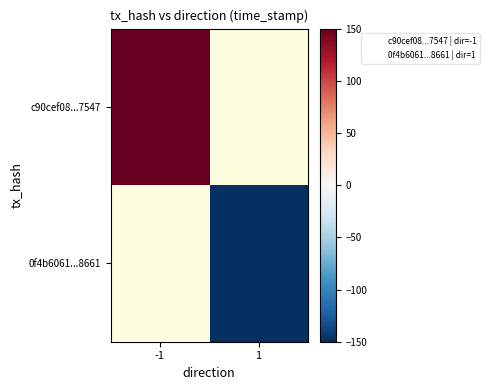

List the series in order of their peak value, lowest first.

c90cef08...7547, 0f4b6061...8661